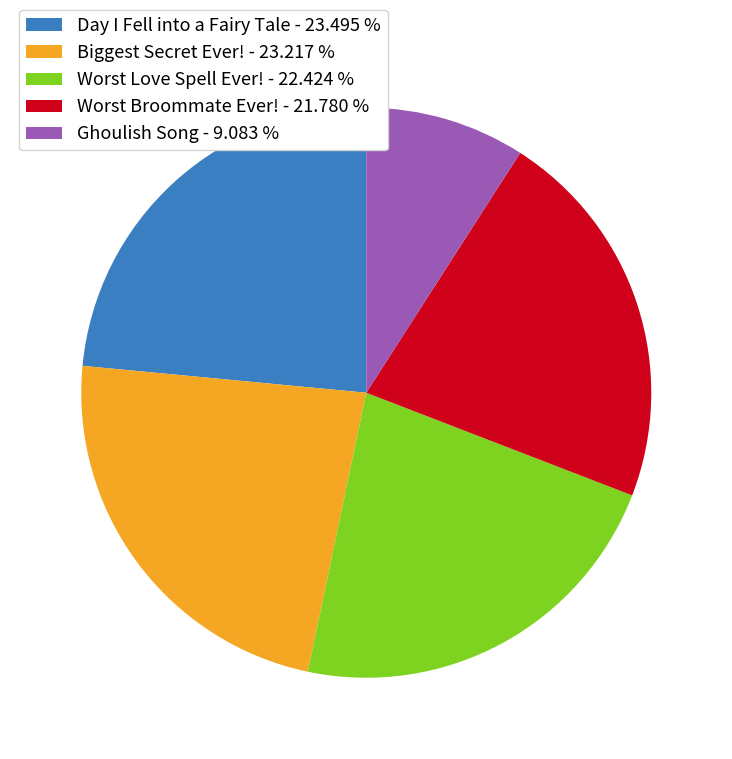

Is there any slice that represents more than half of the pie?

No